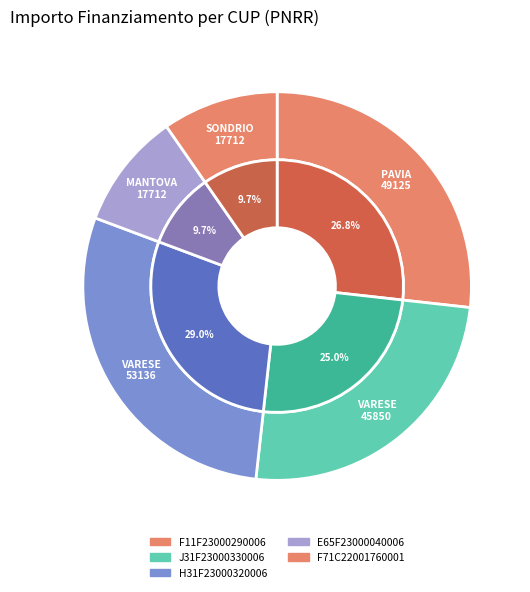

To the nearest percent, what is the difference between the H31F23000320006 and F11F23000290006 slice percentages?

2%